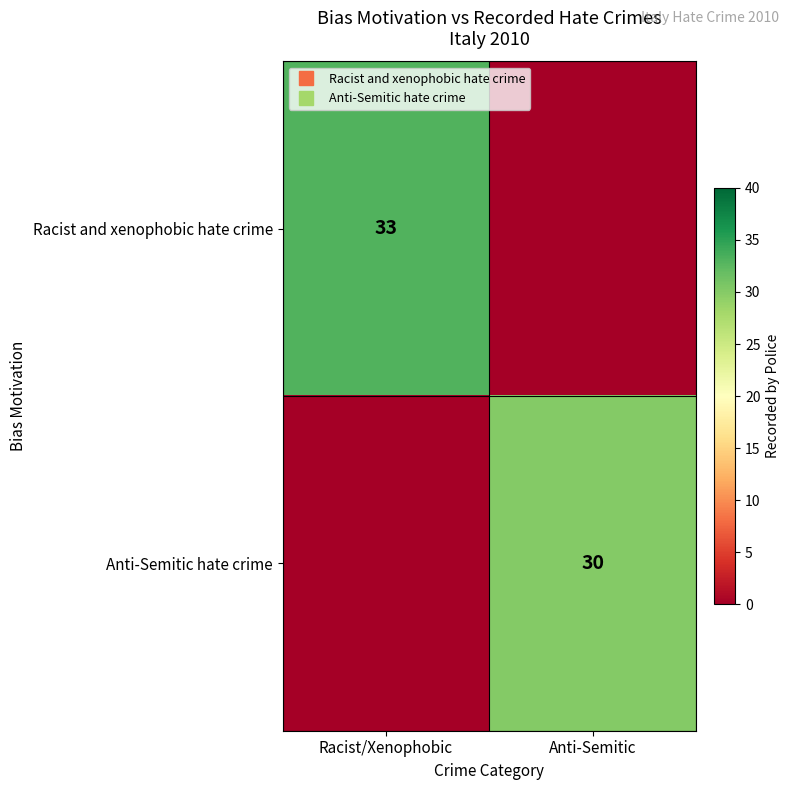

How many values in the Racist and xenophobic hate crime series are below 33?

1